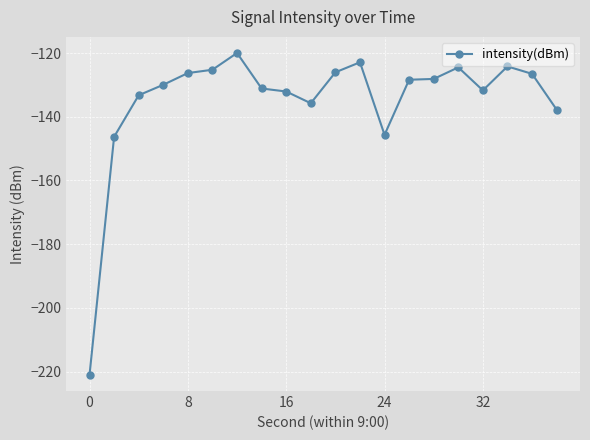

How many series are shown in this chart?

1